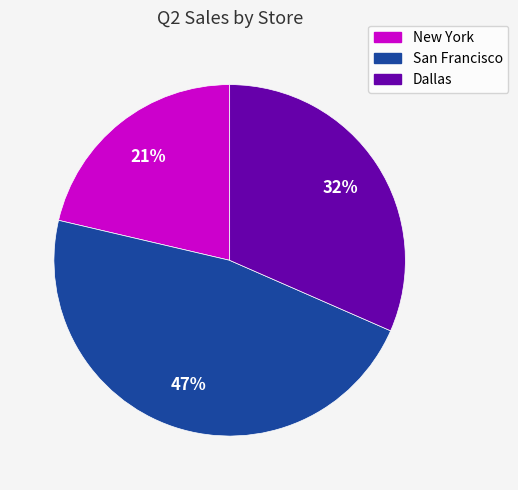

How many slices are in this pie chart?

3